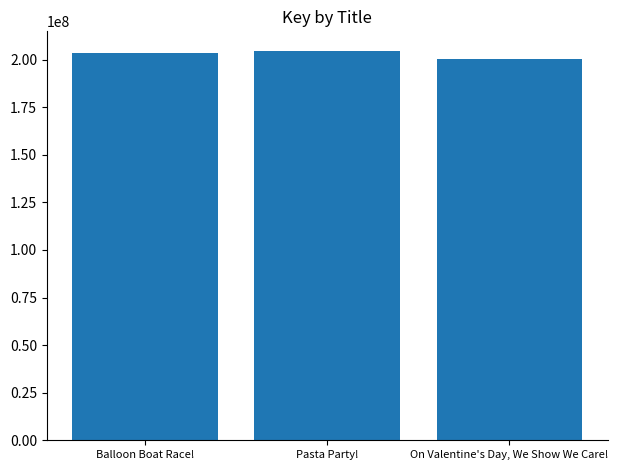

How many bars are there in total?

3